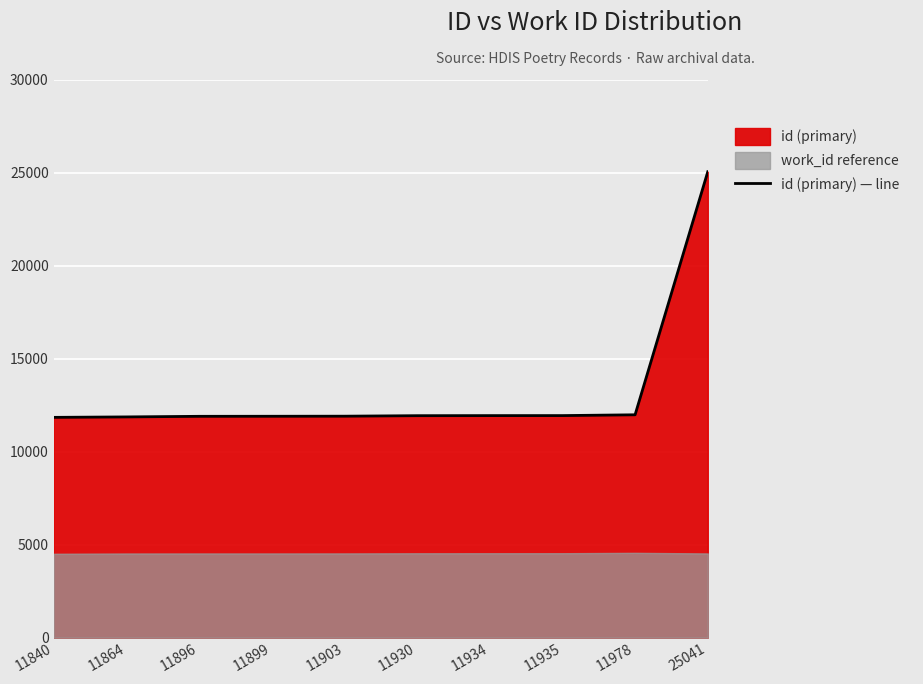

What is the change in value from 11864 to 11903?

+39